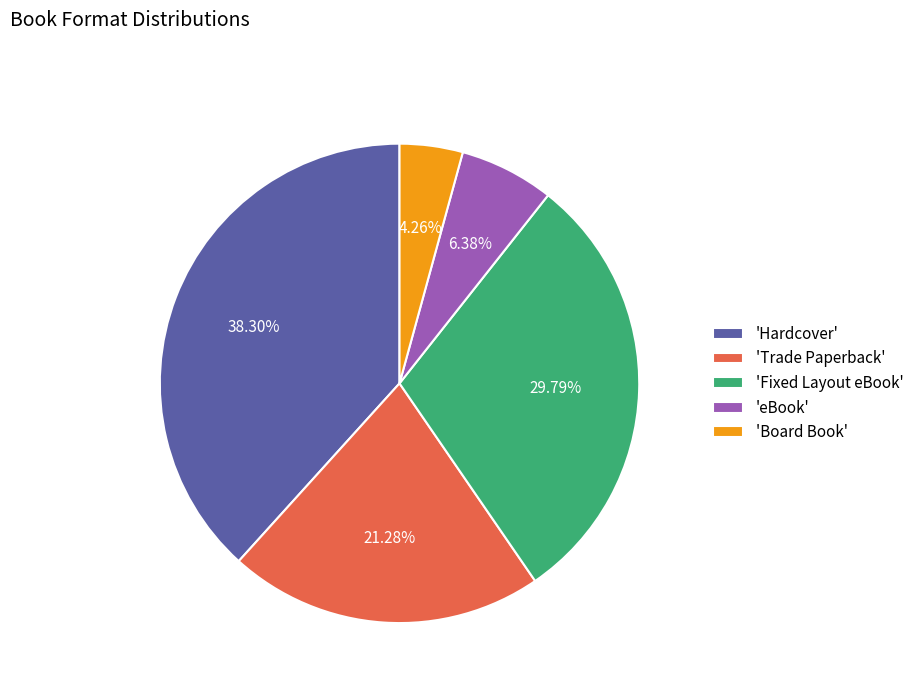

Which slice is the smallest?

'Board Book'